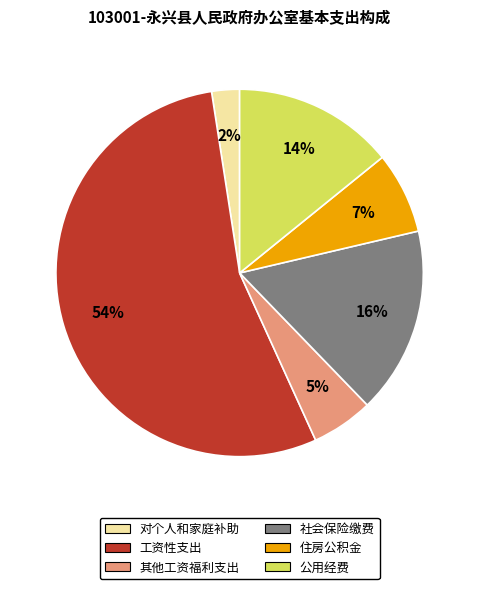

To the nearest percent, what portion does 其他工资福利支出 represent?

5%